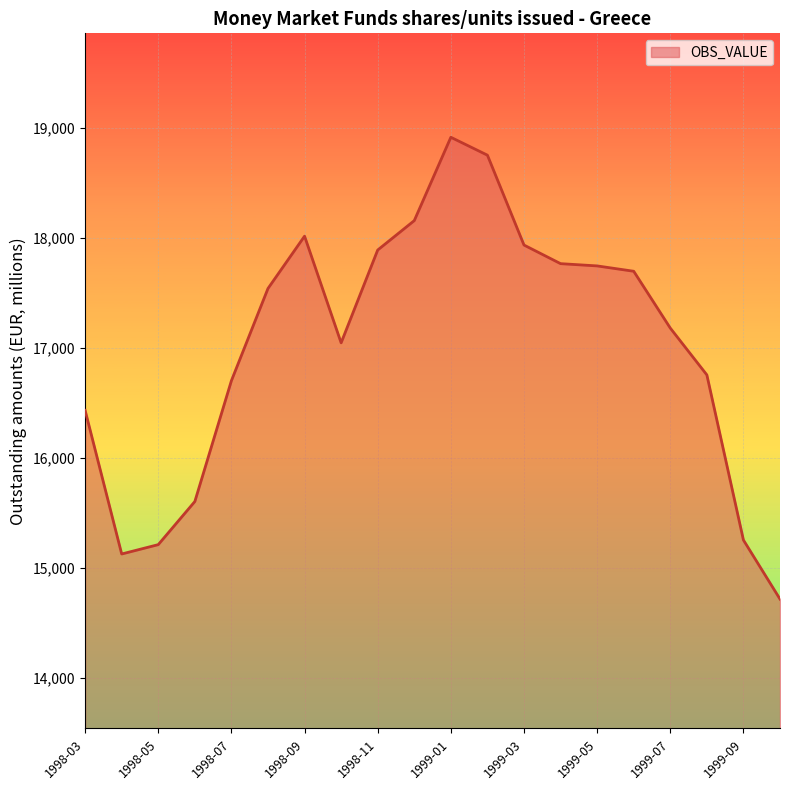

What is the difference between the maximum and minimum values?

4202.2